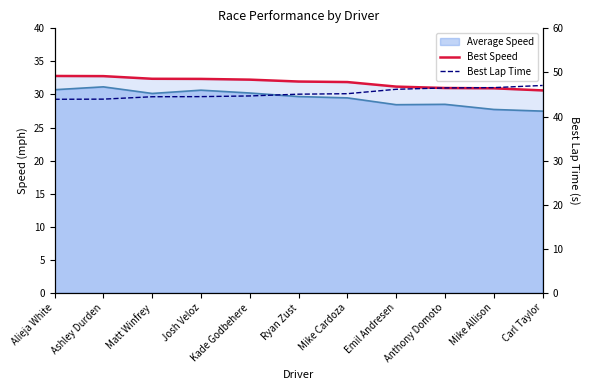

Does the chart have visible grid lines?

No